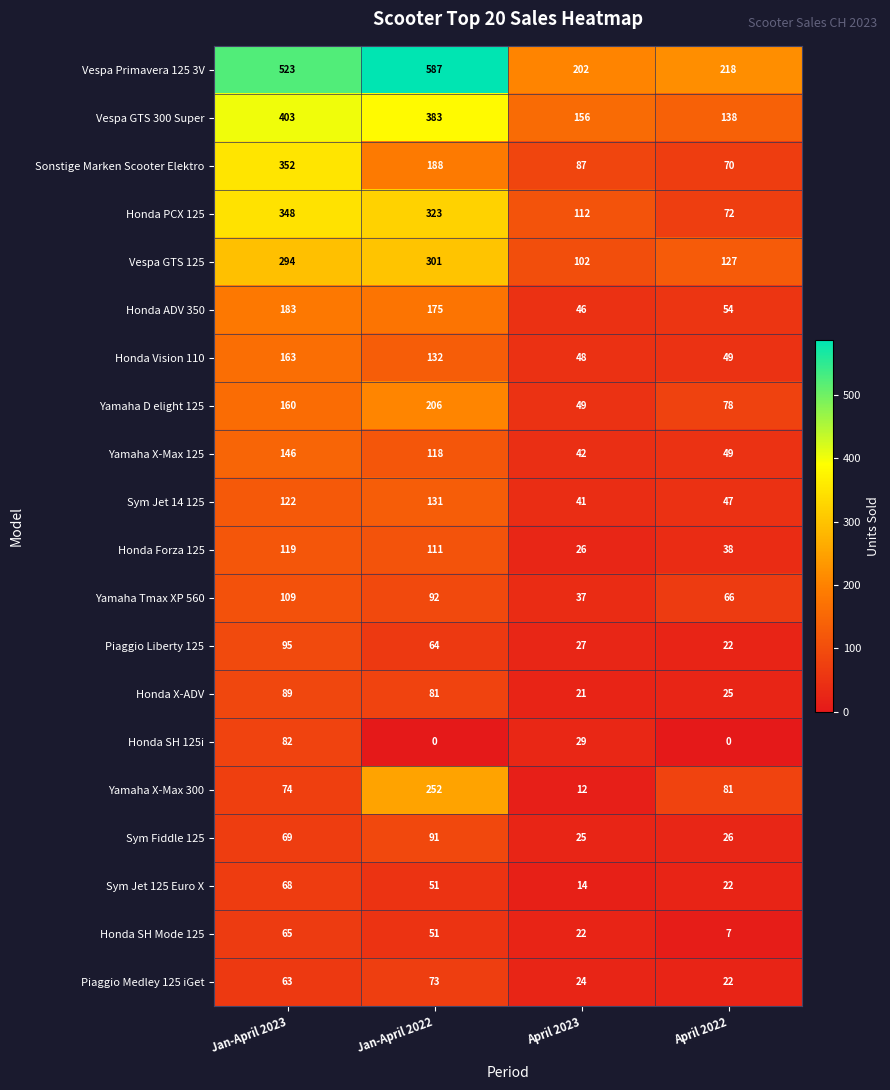

Is it true that Honda X-ADV equals 89 at Jan-April 2023?

True